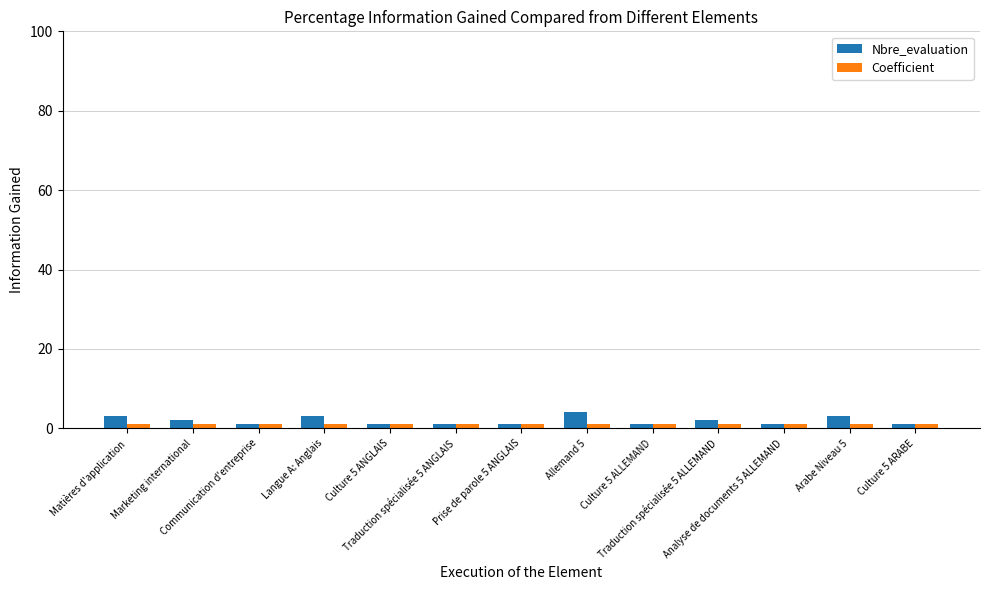

Which series has the widest spread of values?

Nbre_evaluation